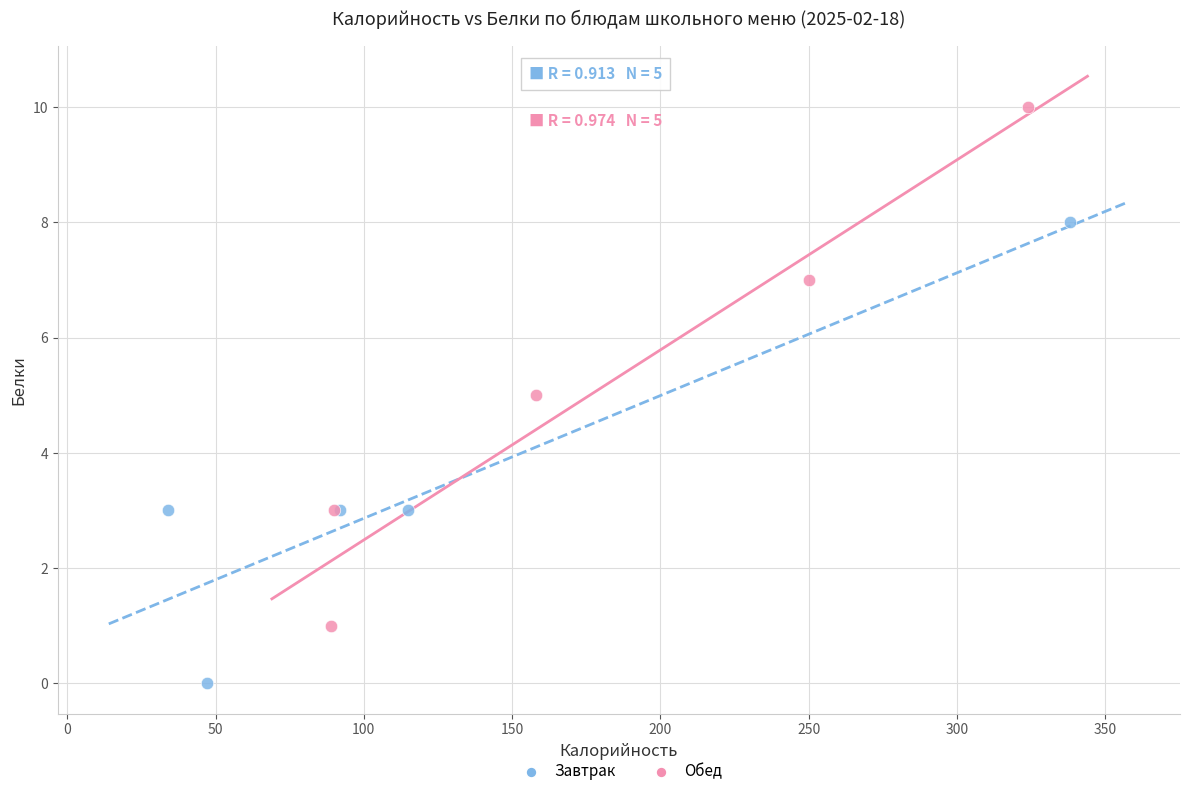

Which series reaches the minimum Y coordinate?

Завтрак